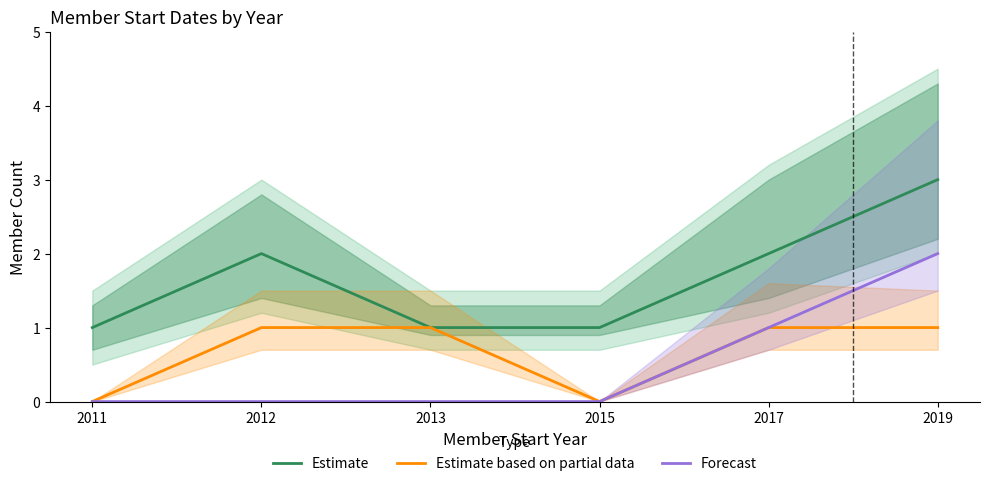

List the series in order of their peak value, highest first.

Estimate, Forecast, Estimate based on partial data